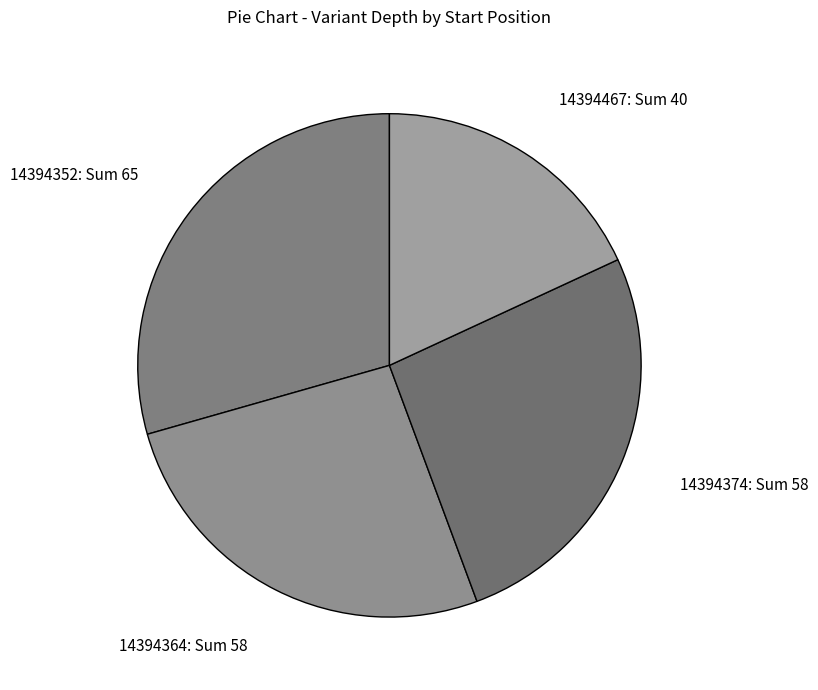

Is it true that 14394374 is 37% of the pie?

False